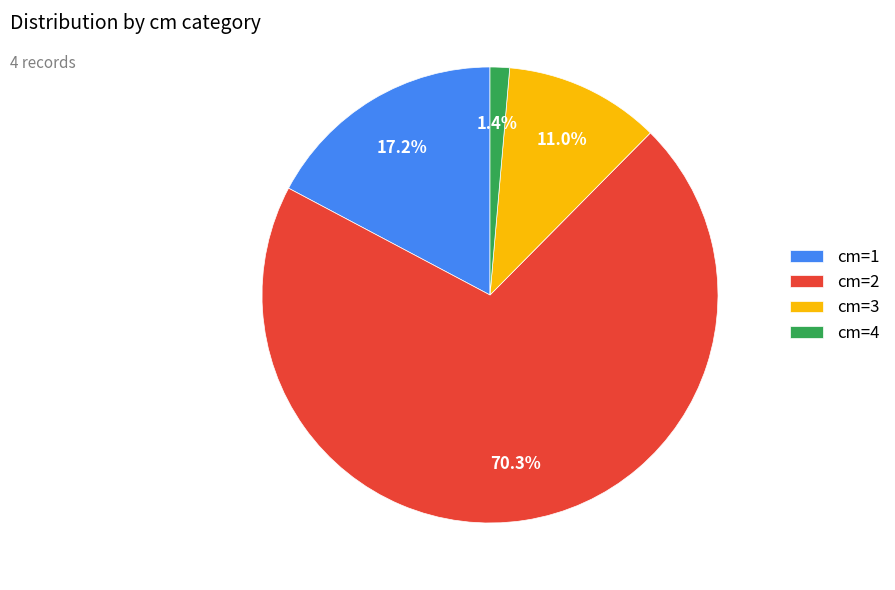

Rank the categories by value from lowest to highest.

cm=4, cm=3, cm=1, cm=2